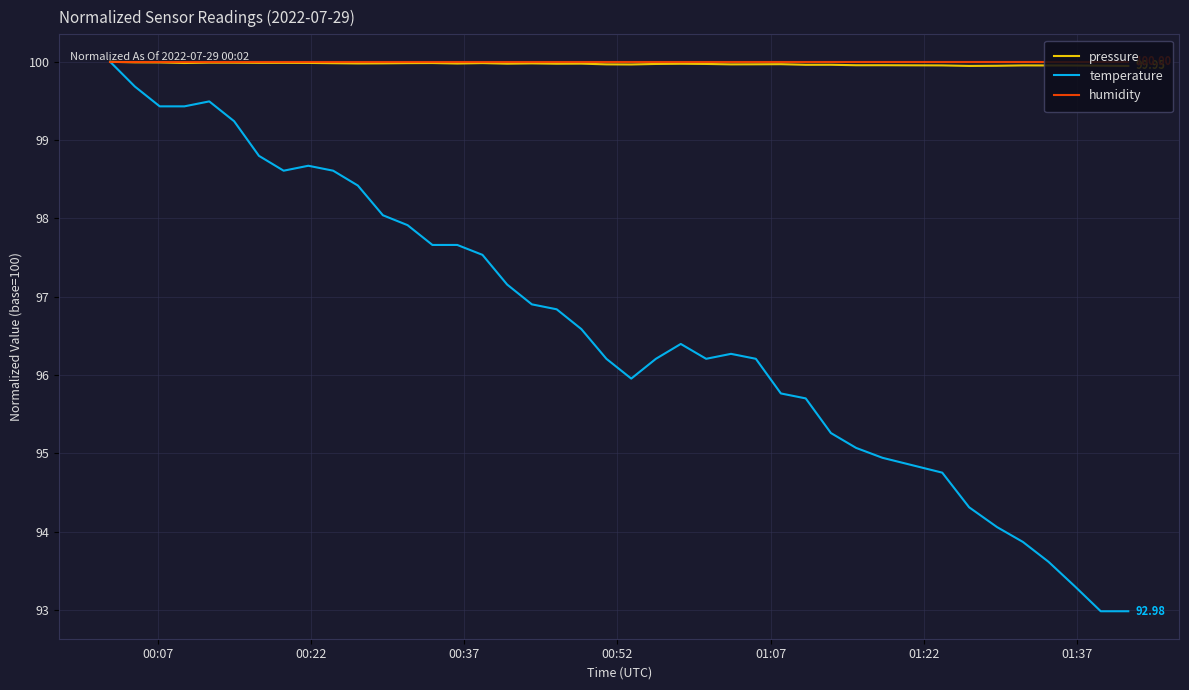

Which series has the largest range (max minus min)?

temperature